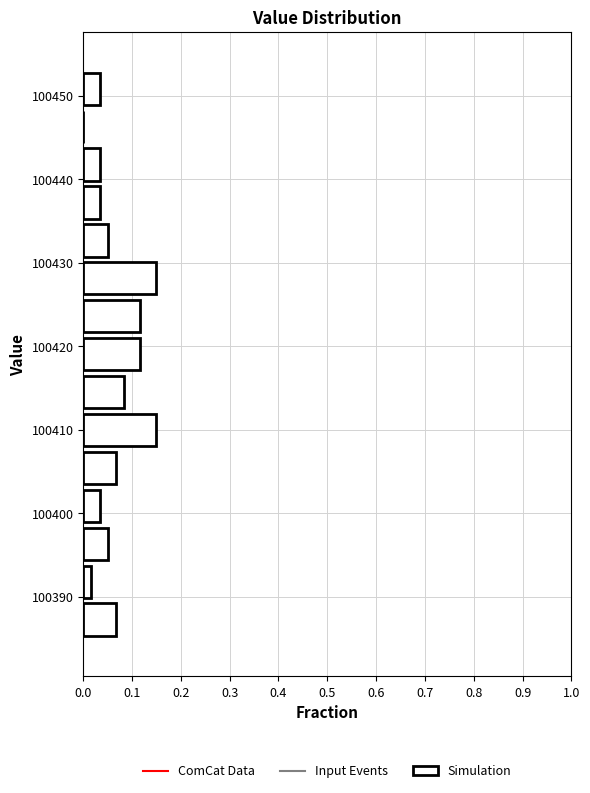

Reading bottom to top, transcribe this chart: for each bar, give the range it covers on the y-axis and its length. Neither the bar edges nor the lengths are printed on the chart, so give them approximately, as read against the axes.

100385 to 100390: 0.07
100390 to 100394: 0.02
100394 to 100399: 0.05
100399 to 100403: 0.03
100403 to 100408: 0.07
100408 to 100412: 0.15
100412 to 100417: 0.08
100417 to 100421: 0.12
100421 to 100426: 0.12
100426 to 100430: 0.15
100430 to 100435: 0.05
100435 to 100440: 0.03
100440 to 100444: 0.03
100444 to 100449: 0
100449 to 100453: 0.03